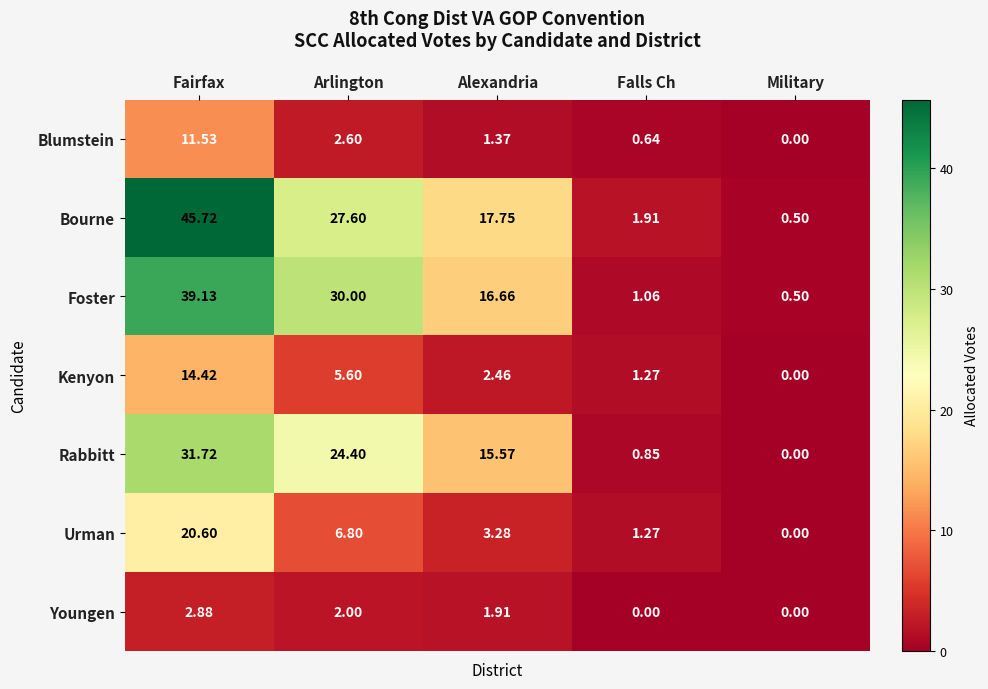

At which label does Bourne first exceed 17?

Fairfax